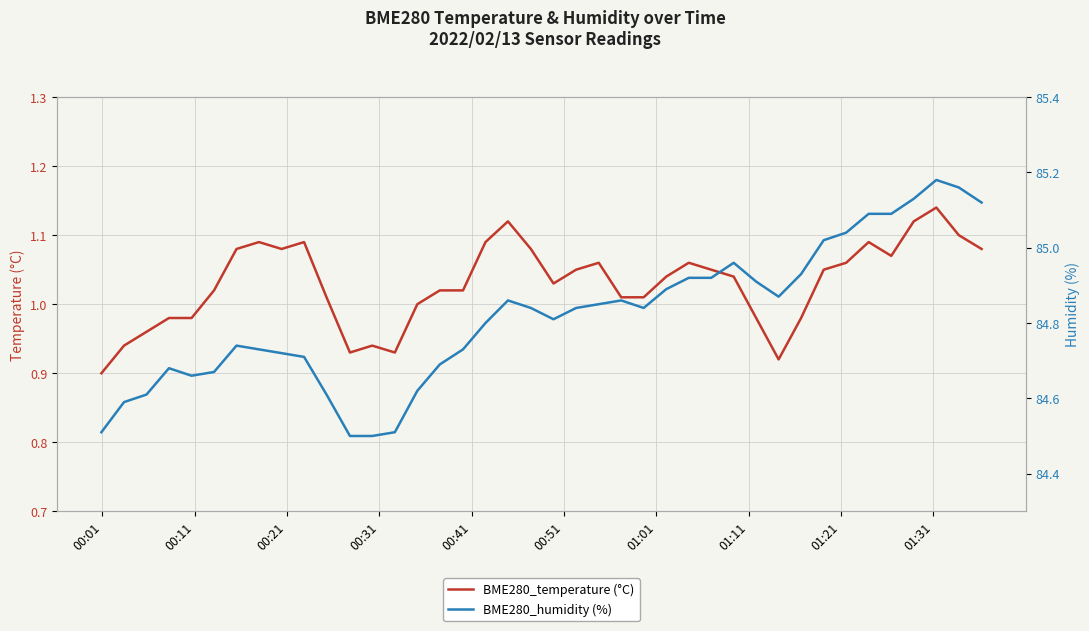

How many lines are shown in the chart?

2